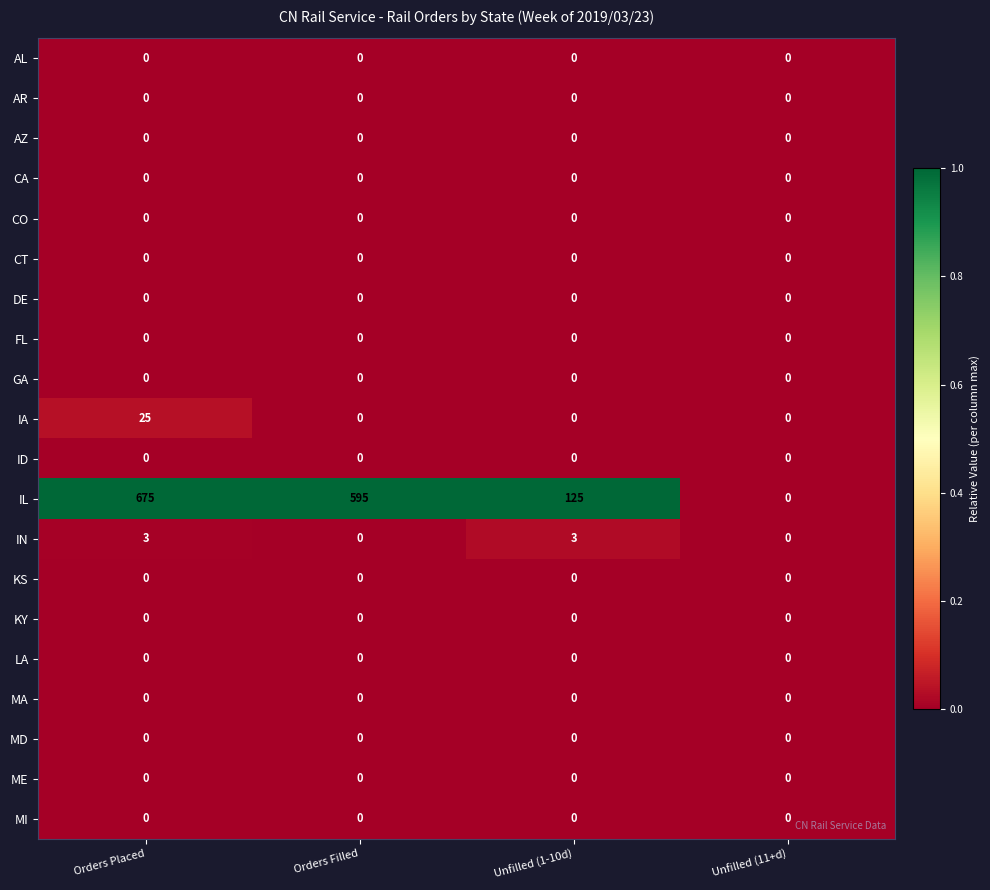

What is the sum of the IA values at Unfilled (1-10d) and Orders Placed?

25